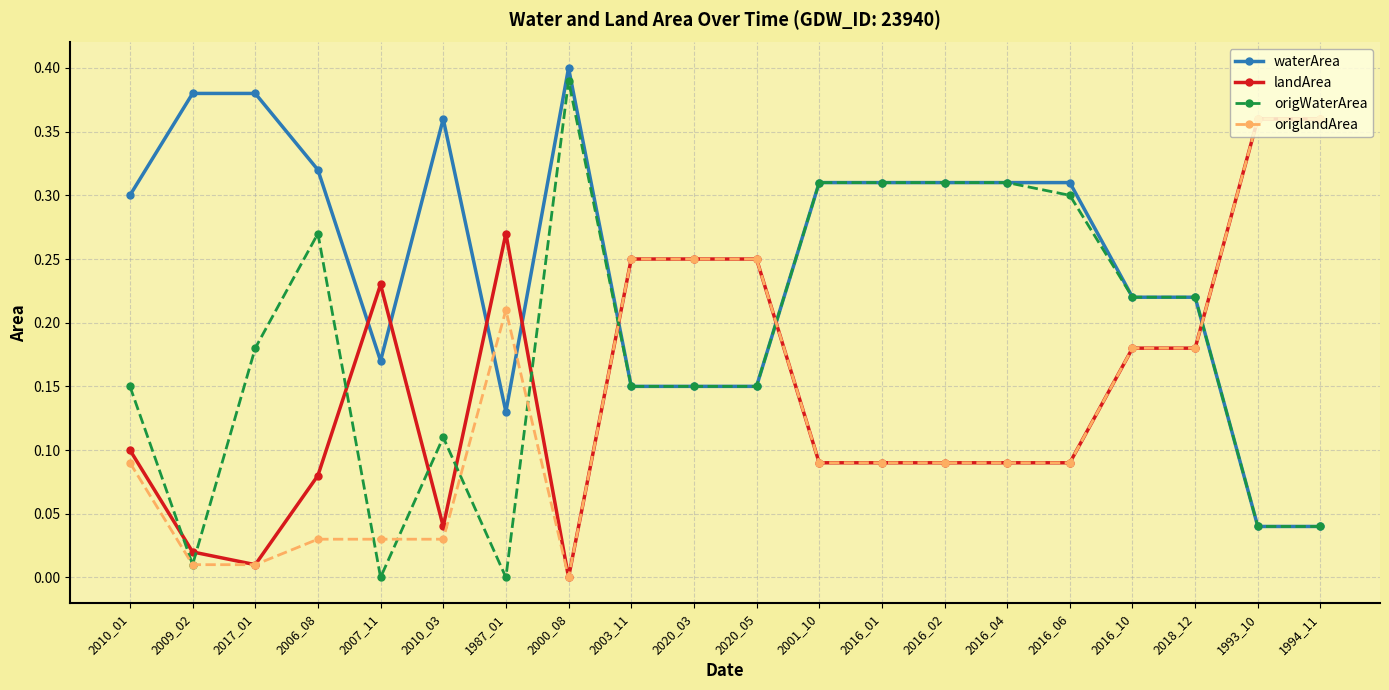

At which label does origWaterArea reach its peak?

2000_08